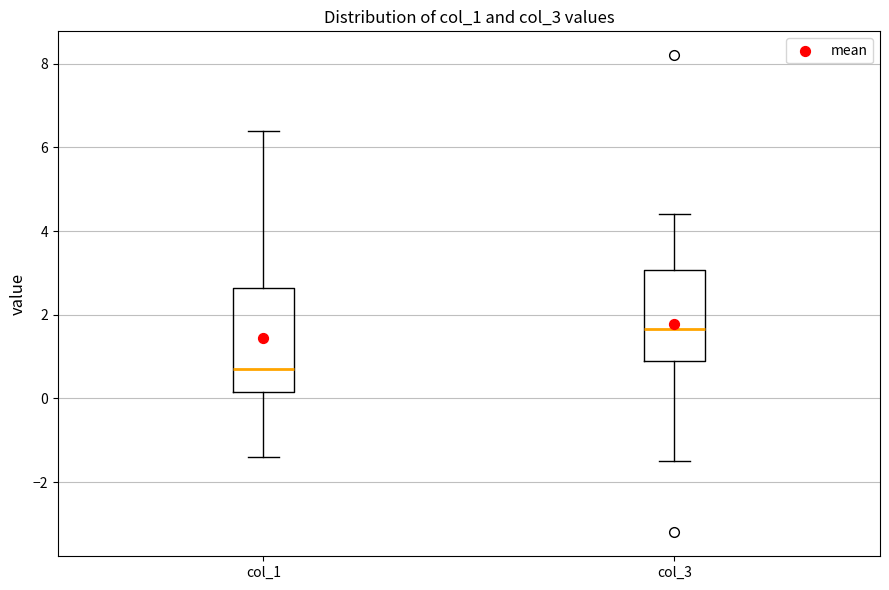

Which box's median line is the highest?

col_3